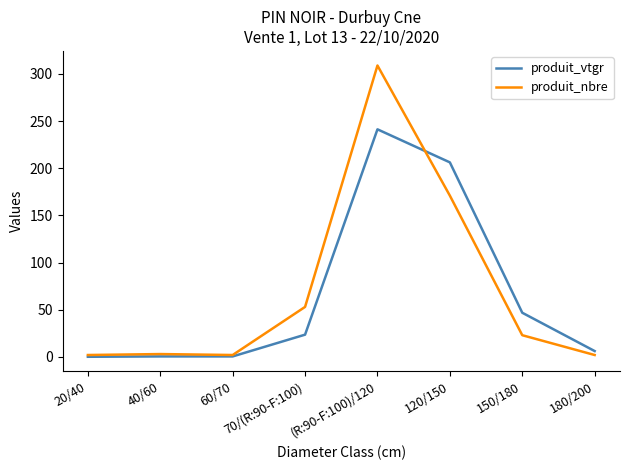

The produit_nbre series shows 83.0 at 70/(R:90-F:100). True or false?

False